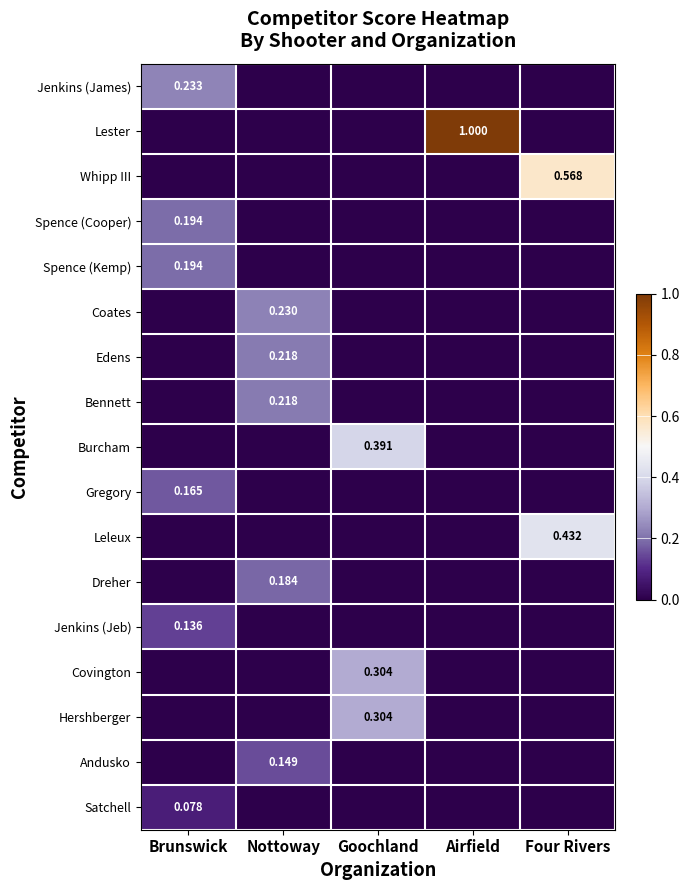

Rank the series at Goochland from lowest to highest value.

Jenkins (James), Lester, Whipp III, Spence (Cooper), Spence (Kemp), Coates, Edens, Bennett, Gregory, Leleux, Dreher, Jenkins (Jeb), Andusko, Satchell, Covington, Hershberger, Burcham